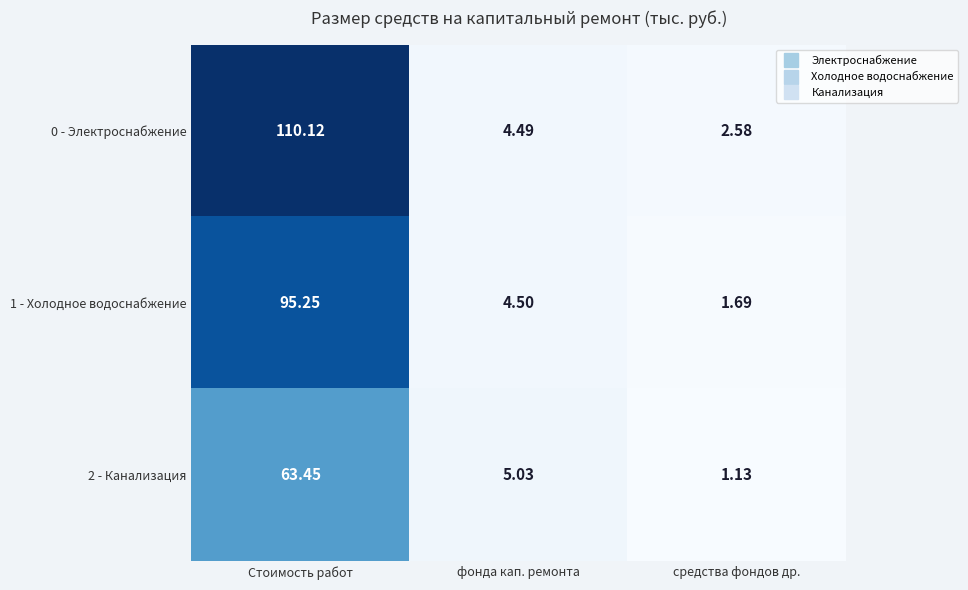

At which category is the sum across all series the highest?

Стоимость работ